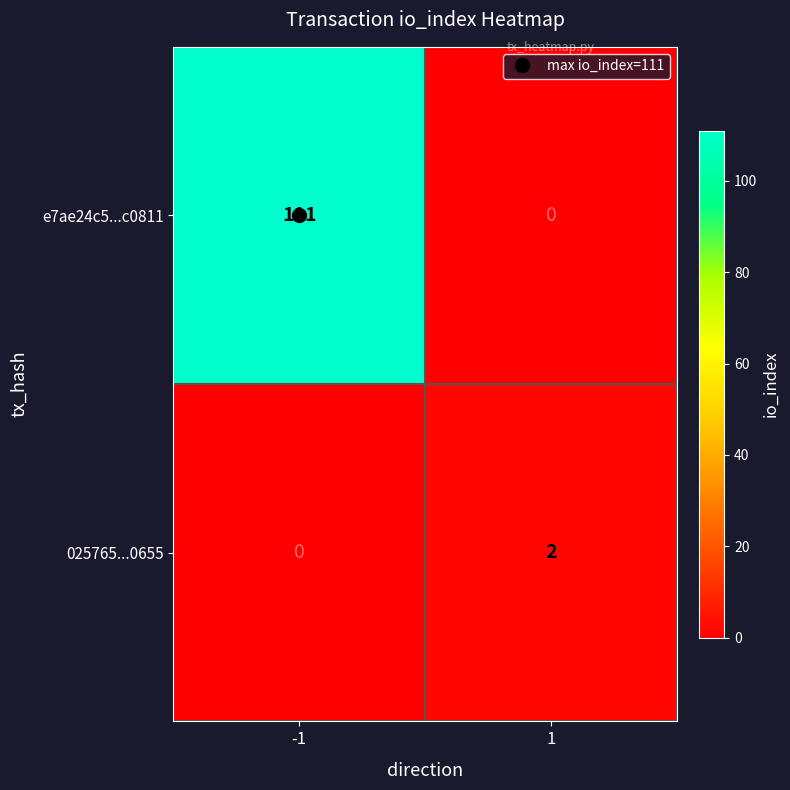

Count the number of categories in the chart.

2